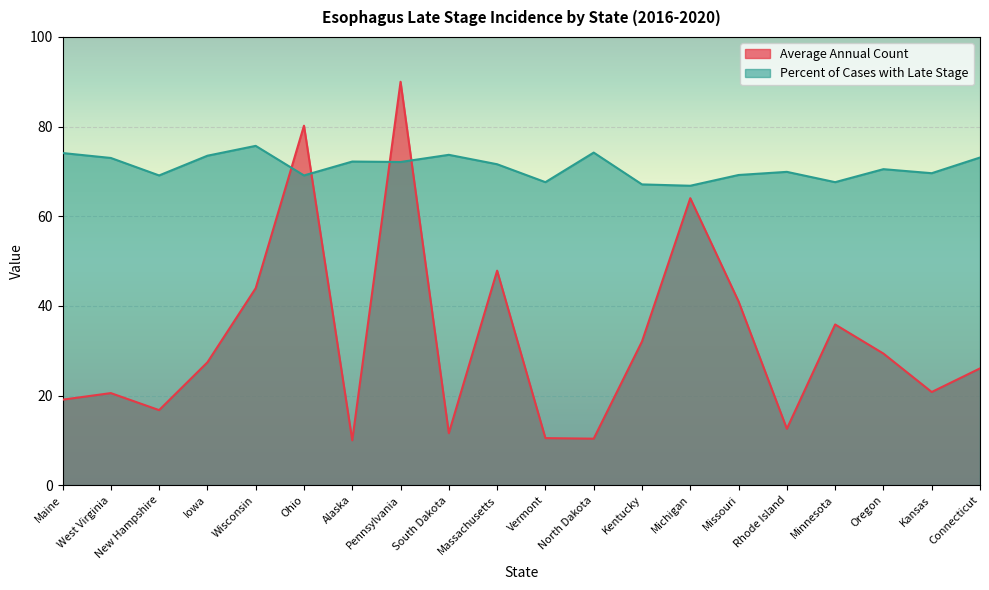

What is the label of the 1st point from the right?

Connecticut